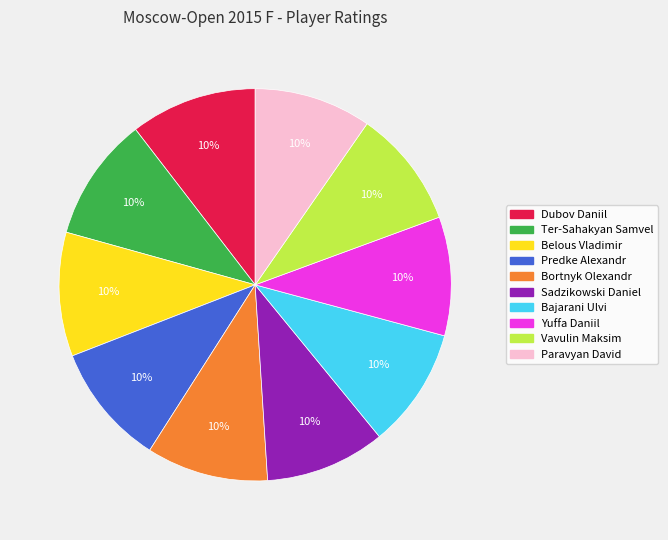

What is the ratio of the value at Bortnyk Olexandr to the value at Ter-Sahakyan Samvel?

1.0